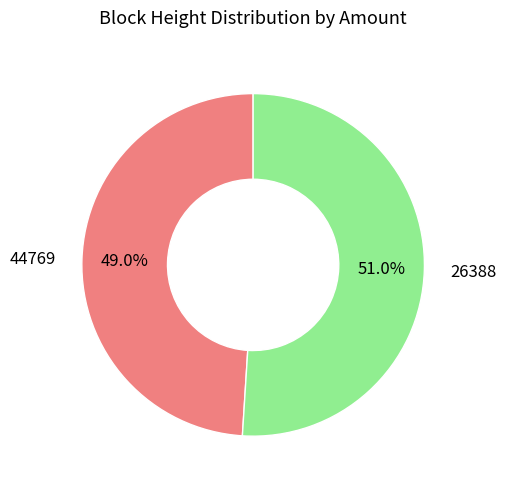

How many slices are in this pie chart?

2